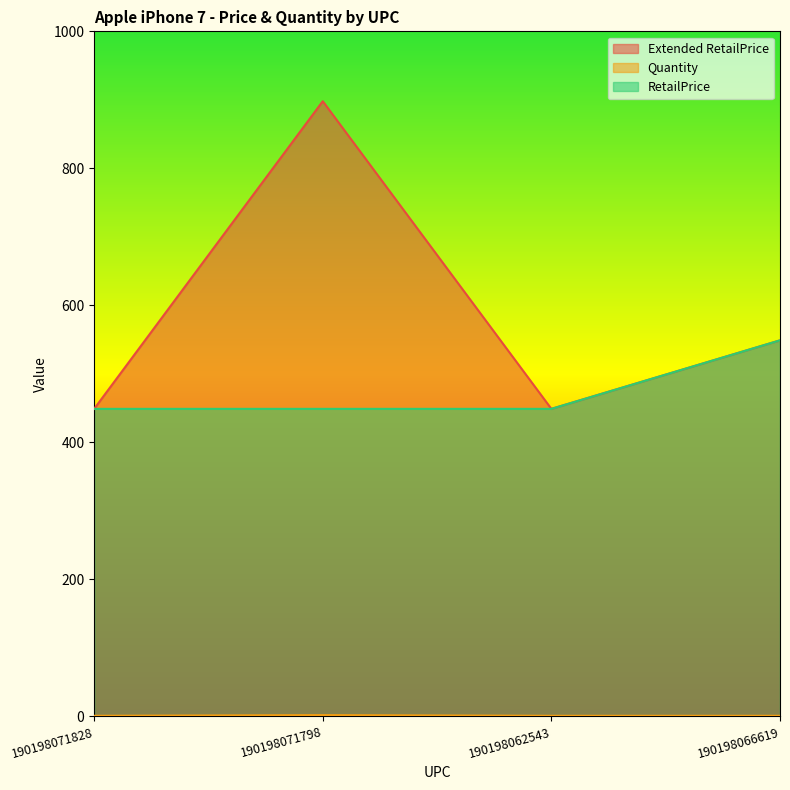

What is the average value of the Quantity series?

1